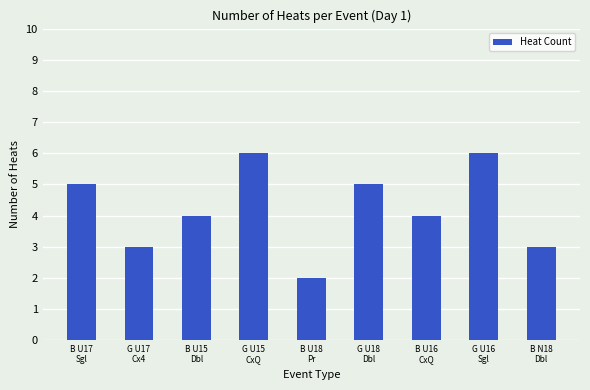

How many series are shown in this chart?

1